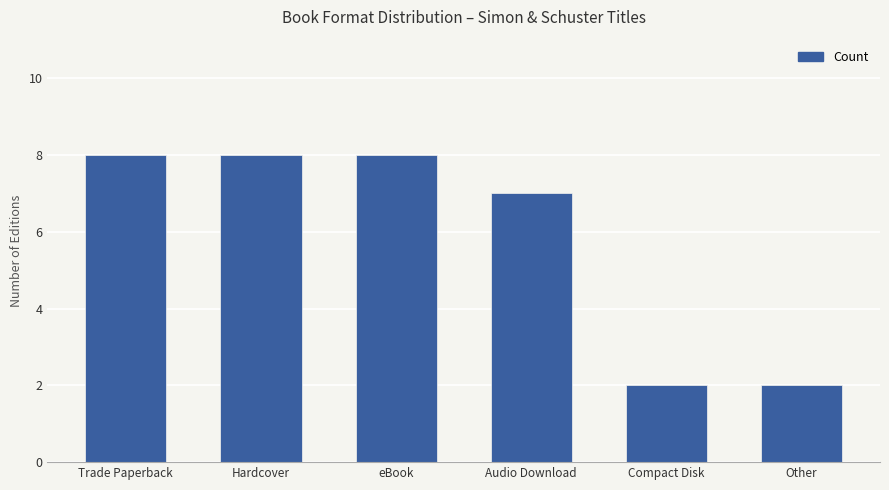

Where is the data nearest to the value 5?

Audio Download